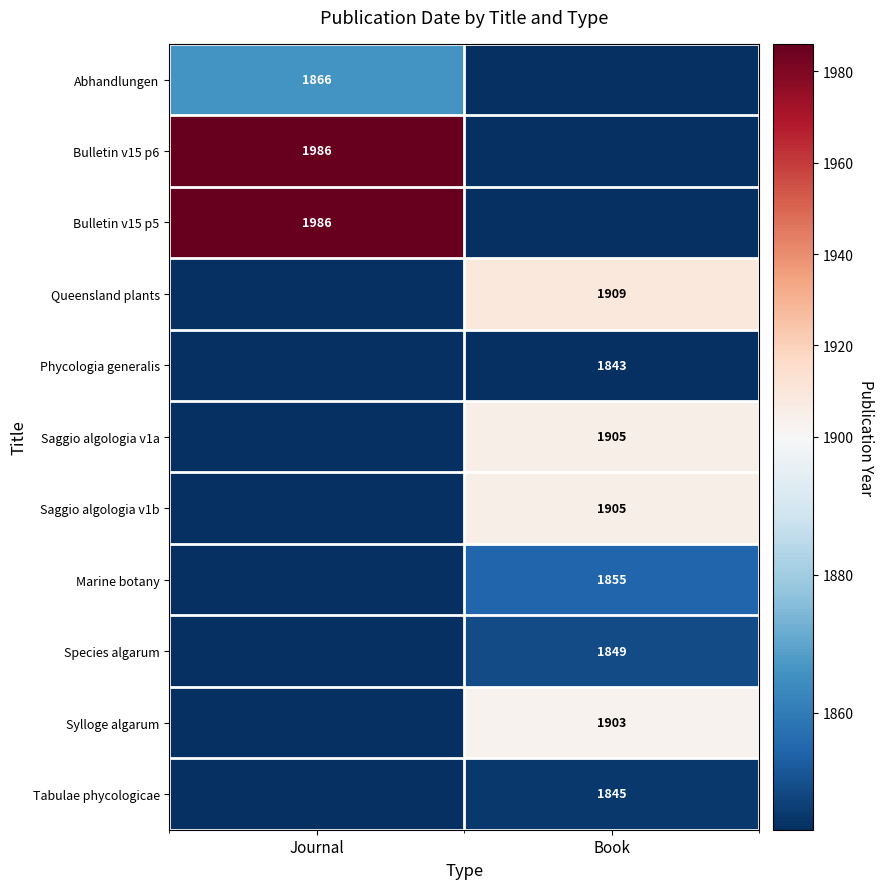

The value of Marine botany at Book is 1855. True or false?

True